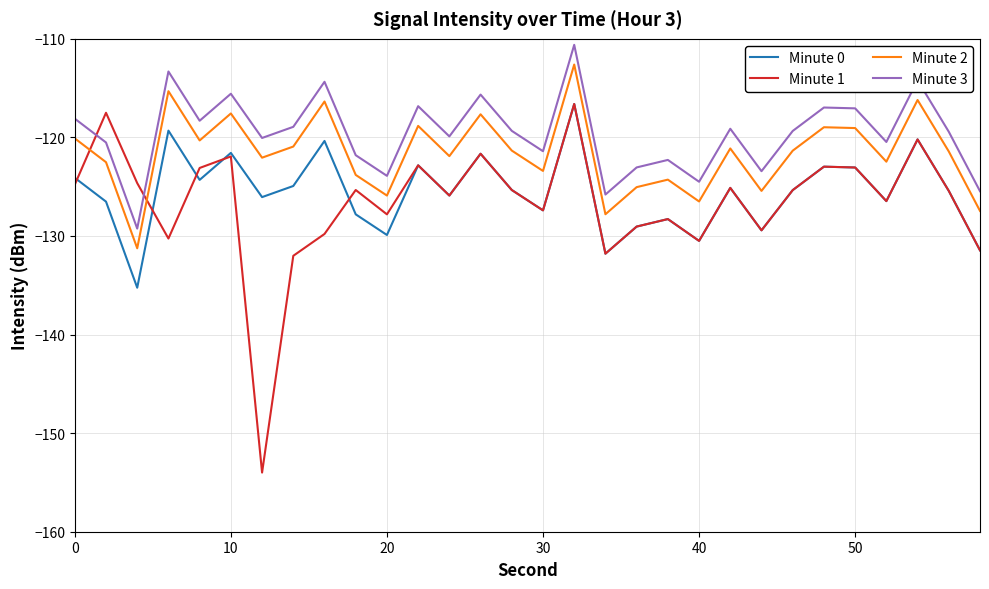

After their last crossing, which series has the higher values: Minute 1 or Minute 2?

Minute 2